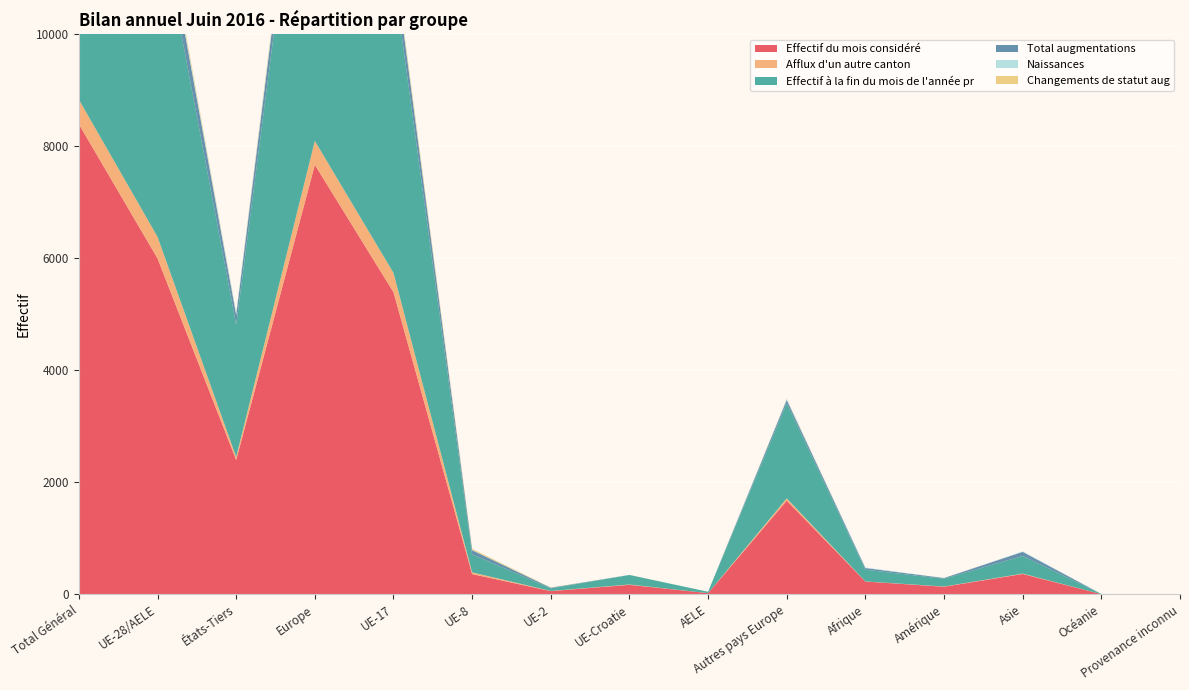

Reading right to left, list all the values displayed in this chart.

Effectif du mois considéré: 1	2	362	134	227	1672	20	168	56	360	5395	7671	2398	5999	8397
Afflux d'un autre canton: 0	0	7	4	2	41	0	6	3	31	345	426	54	385	439
Effectif à la fin du mois de l'année pr: 1	3	315	138	209	1697	24	170	46	321	5319	7577	2363	5880	8243
Total augmentations: 0	0	73	13	30	61	0	1	11	75	352	500	177	439	616
Naissances: 0	0	9	0	10	17	0	1	2	5	39	64	36	47	83
Changements de statut aug: 0	0	0	1	0	5	0	0	3	20	54	82	6	77	83